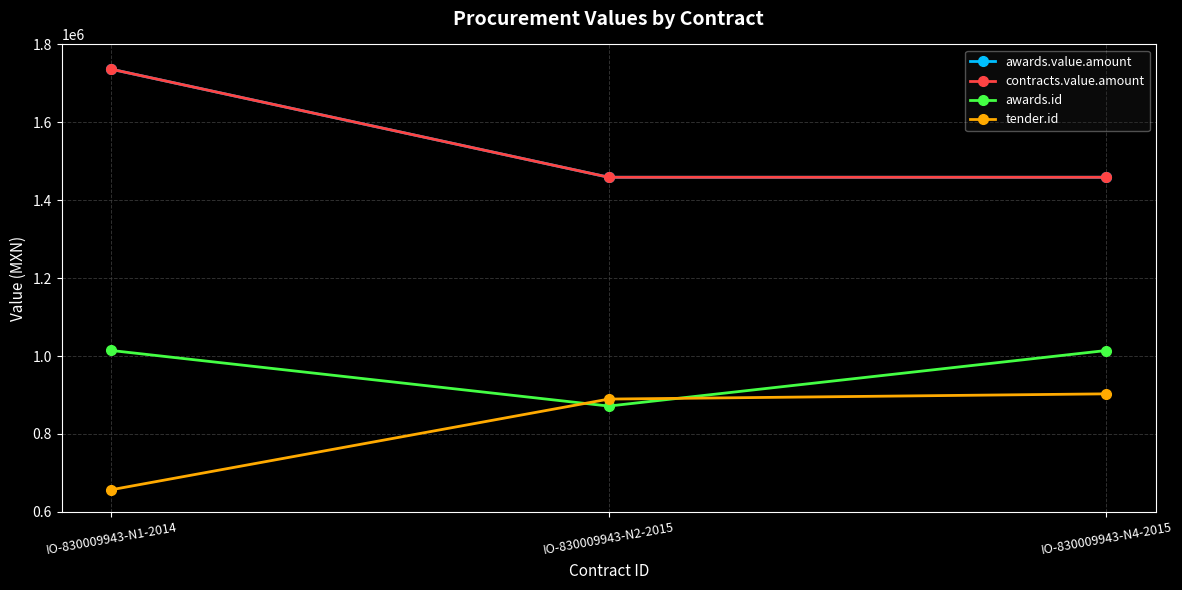

What is the total value across all series at IO-830009943-N2-2015?

4679274.6